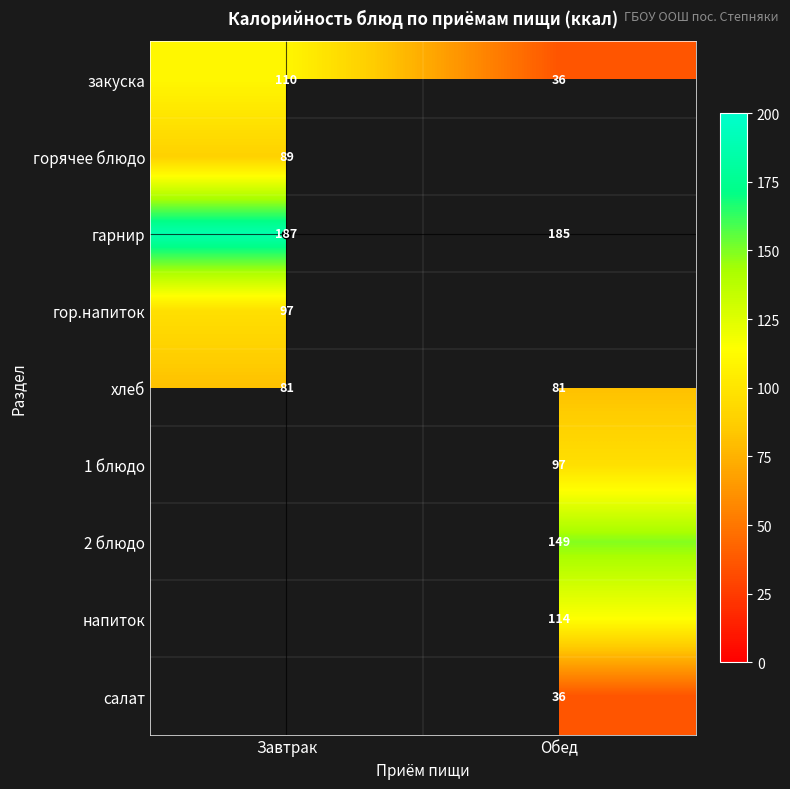

Is the value of горячее блюдо at Завтрак greater than the value of хлеб at Завтрак?

Yes